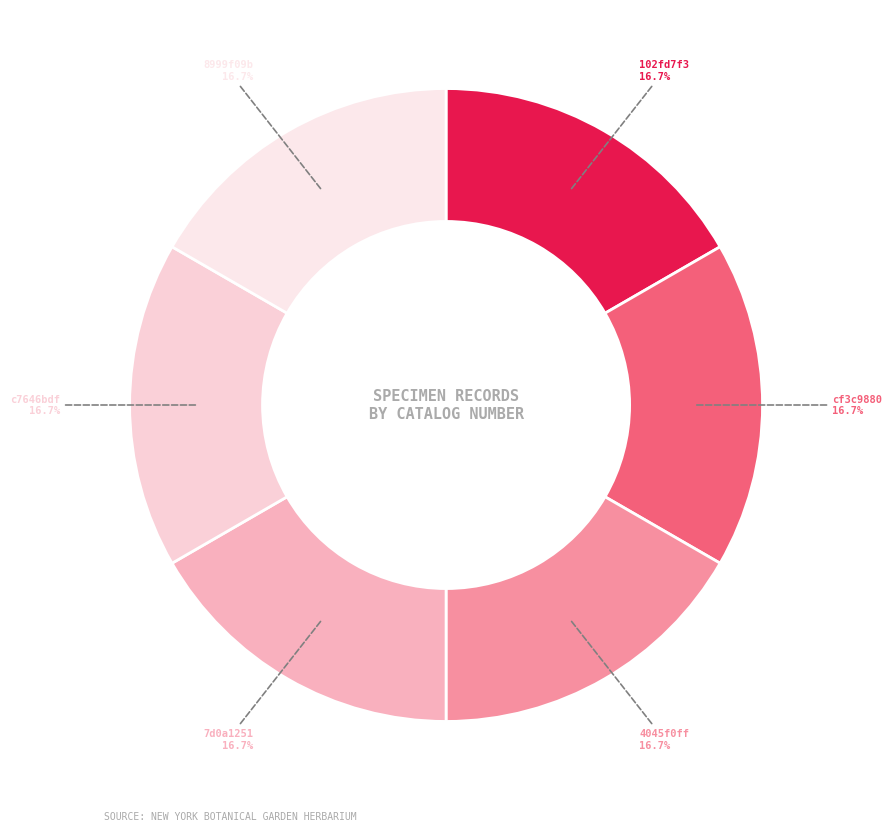

What percentage is NOT represented by cf3c9880?

83.3%